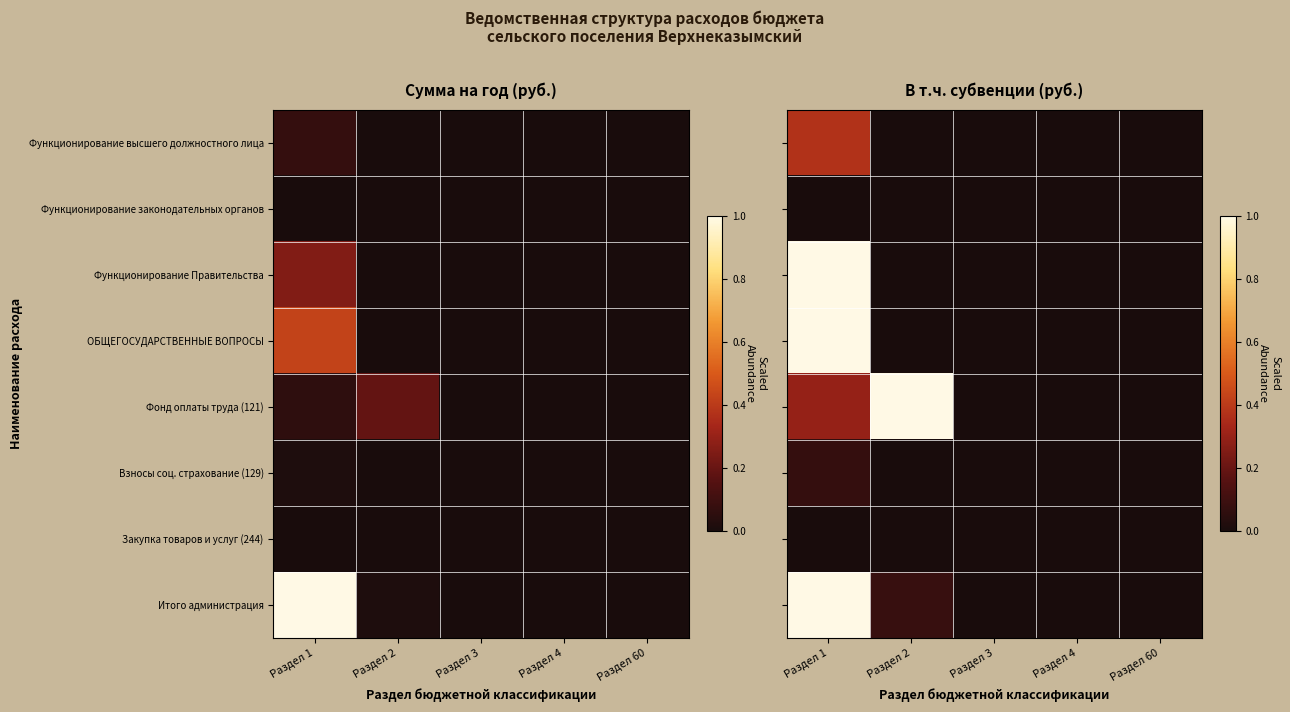

Rank the series by their maximum value, from highest to lowest.

Итого администрация, ОБЩЕГОСУДАРСТВЕННЫЕ ВОПРОСЫ, Функционирование Правительства, Фонд оплаты труда (121), Функционирование высшего должностного лица, Взносы соц. страхование (129), Функционирование законодательных органов, Закупка товаров и услуг (244)